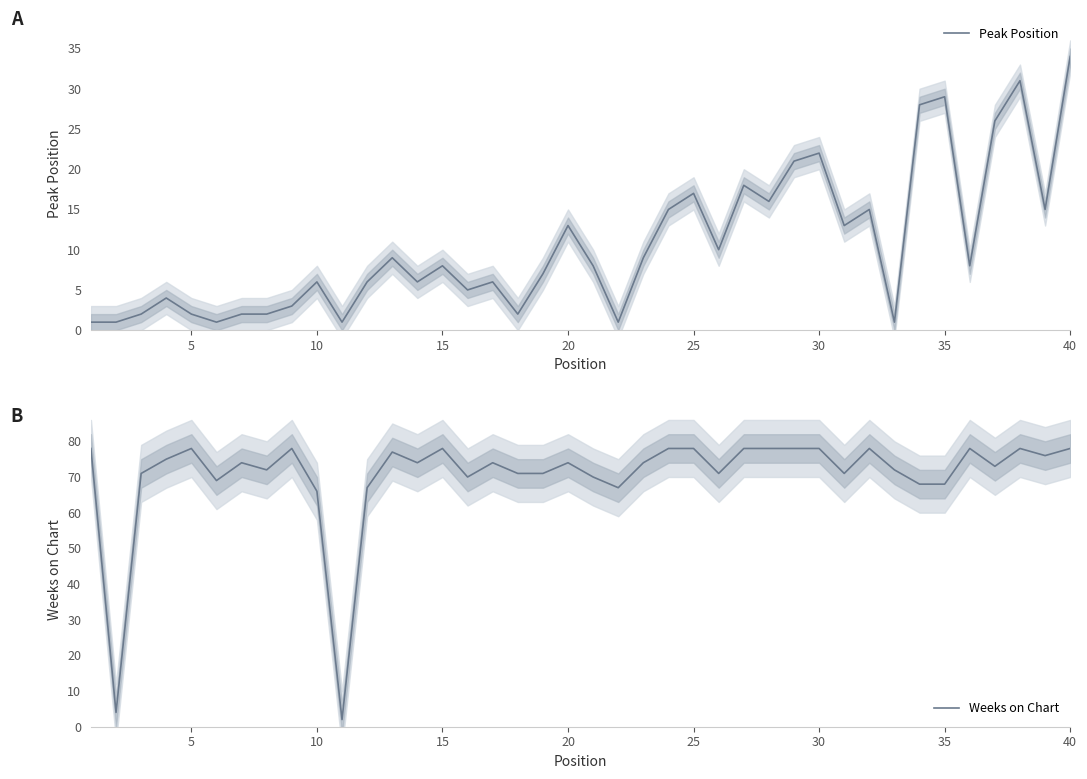

The Peak Position series shows 7 at 30. True or false?

False